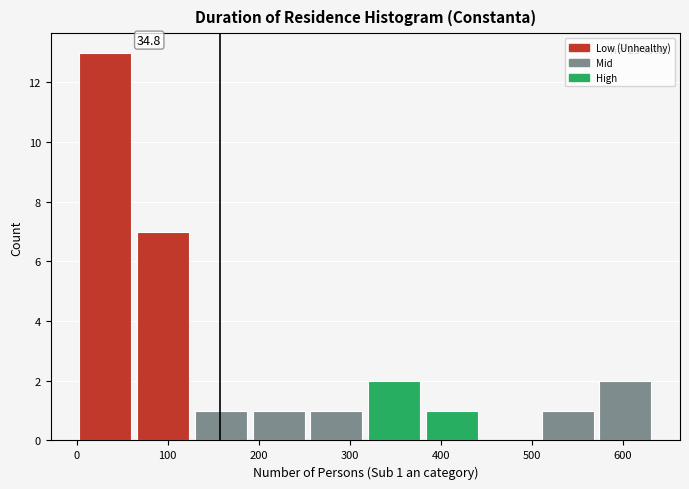

Over which range of the x-axis is the bar tallest?

0 to 70